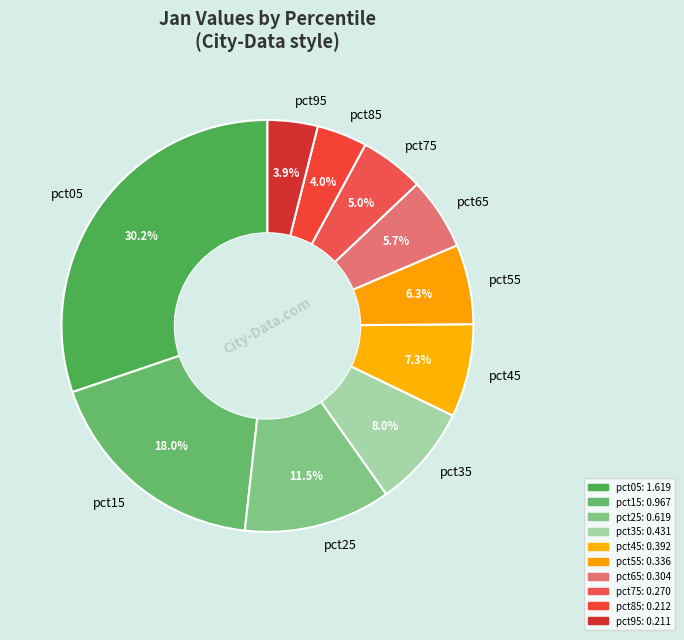

To the nearest percent, what percentage of the pie is pct05?

30%